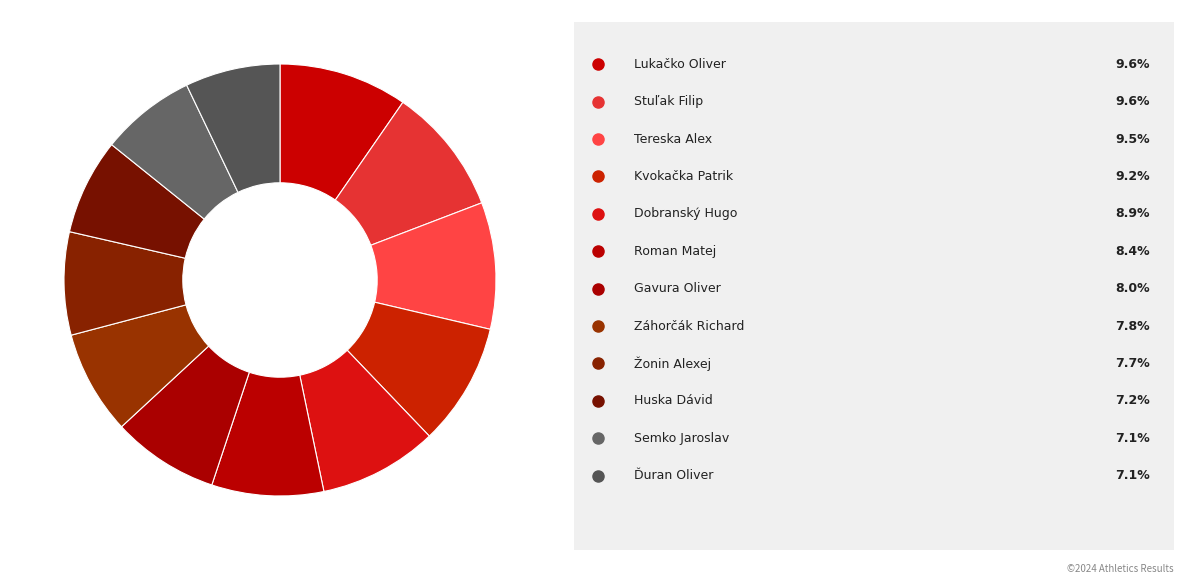

How many slices are in this pie chart?

12